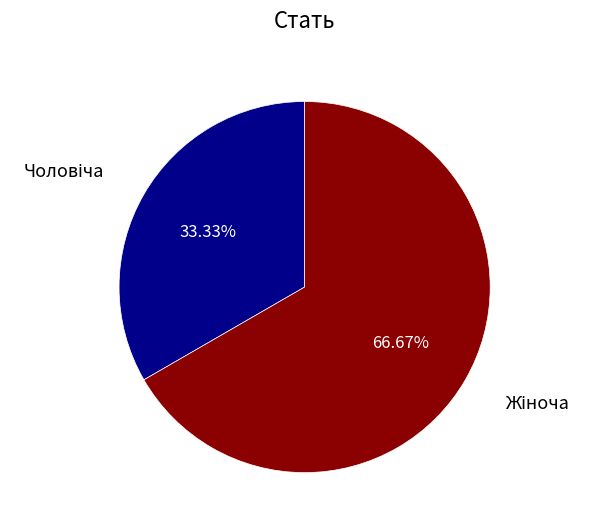

Does any single category account for the majority?

Yes